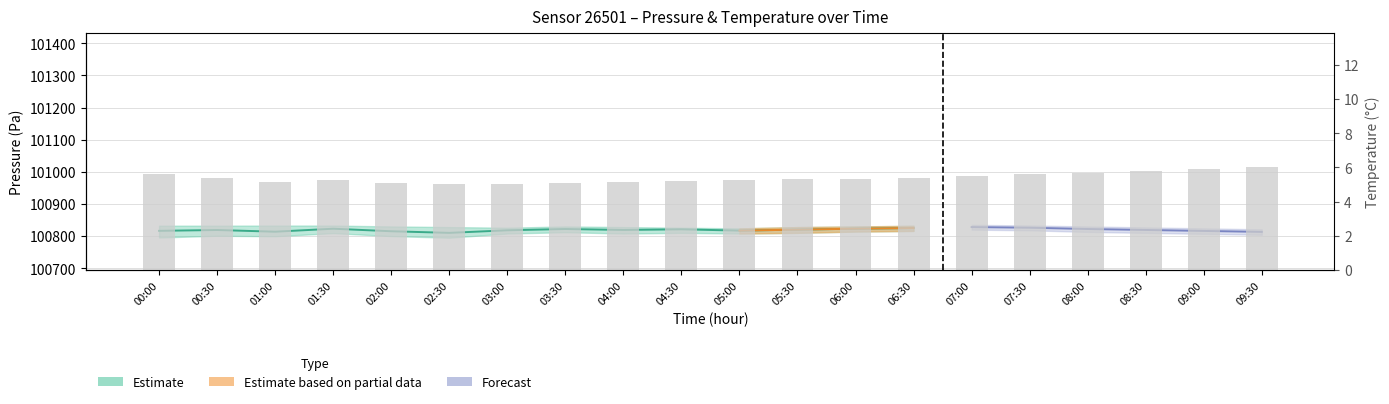

The chart shows a value of 7.2 at 04:30. True or false?

False